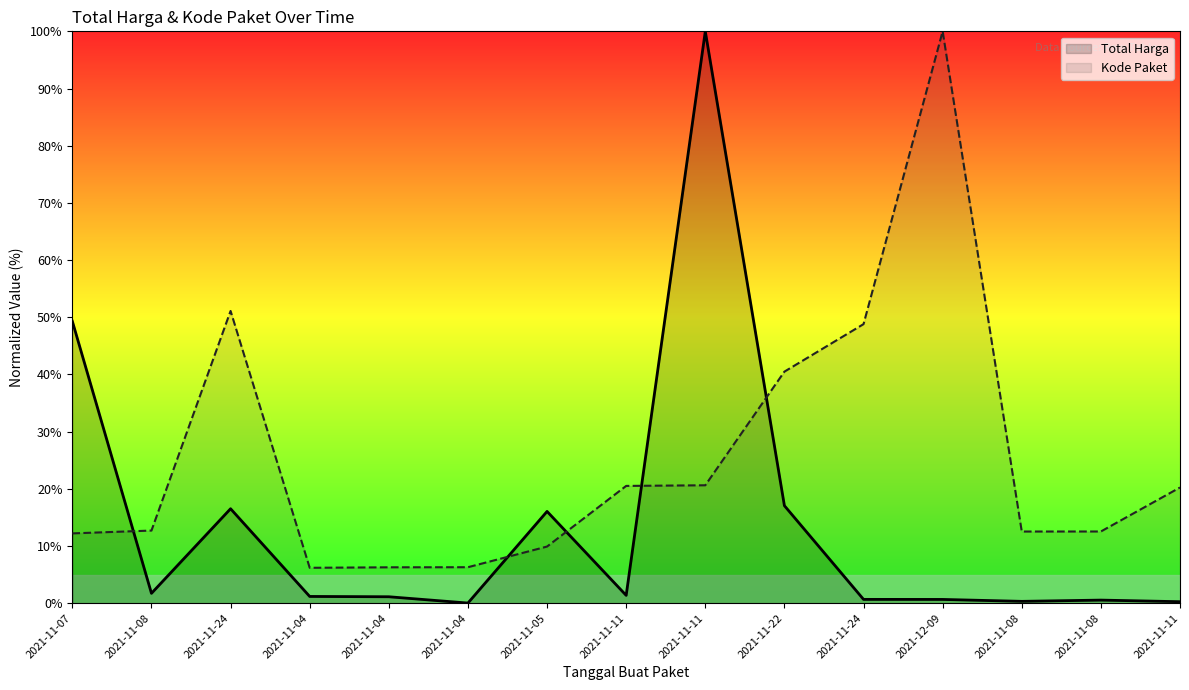

The value of Total Harga at 2021-11-04 is 1.1. True or false?

True